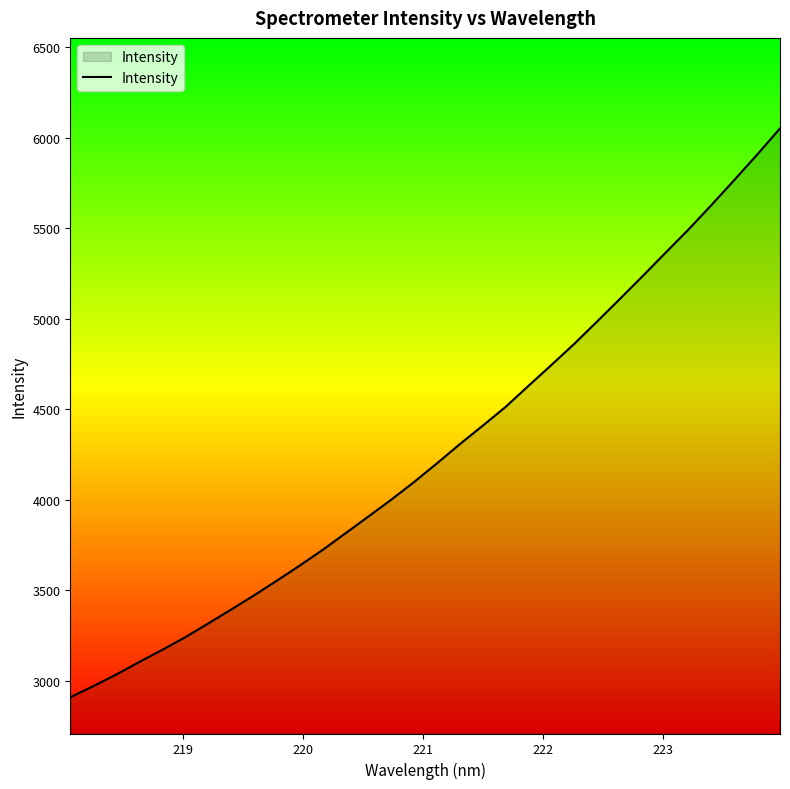

Does the chart display data point markers on the line(s)?

No